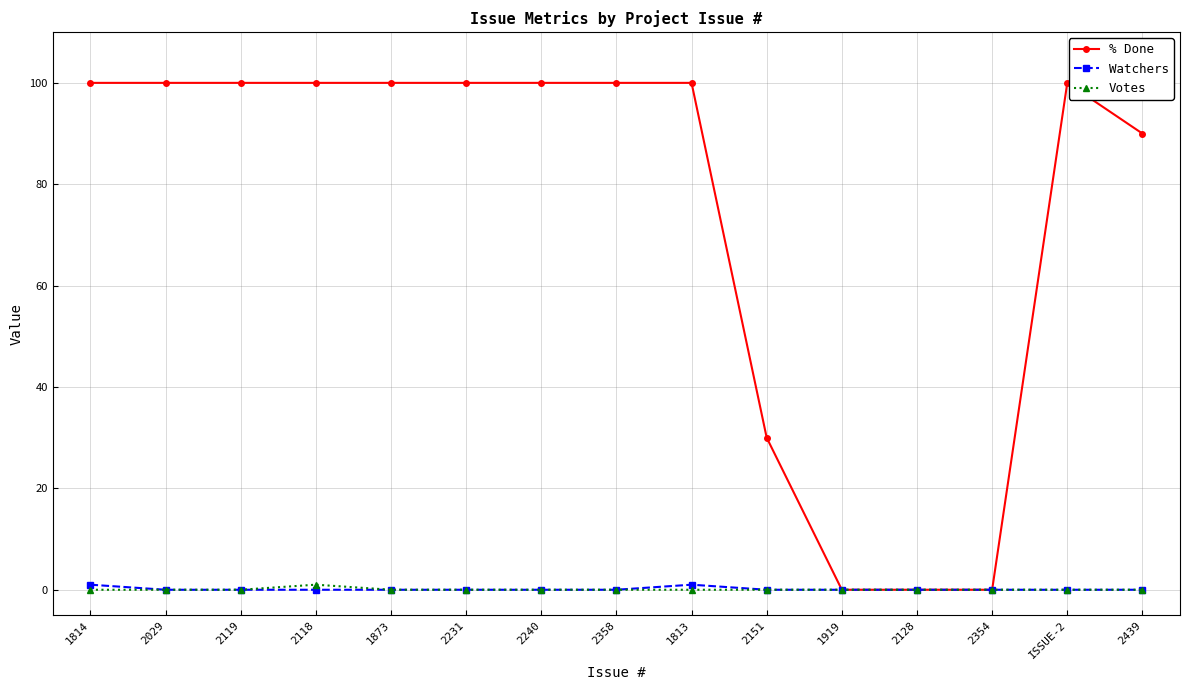

What is the highest value of the % Done series?

100